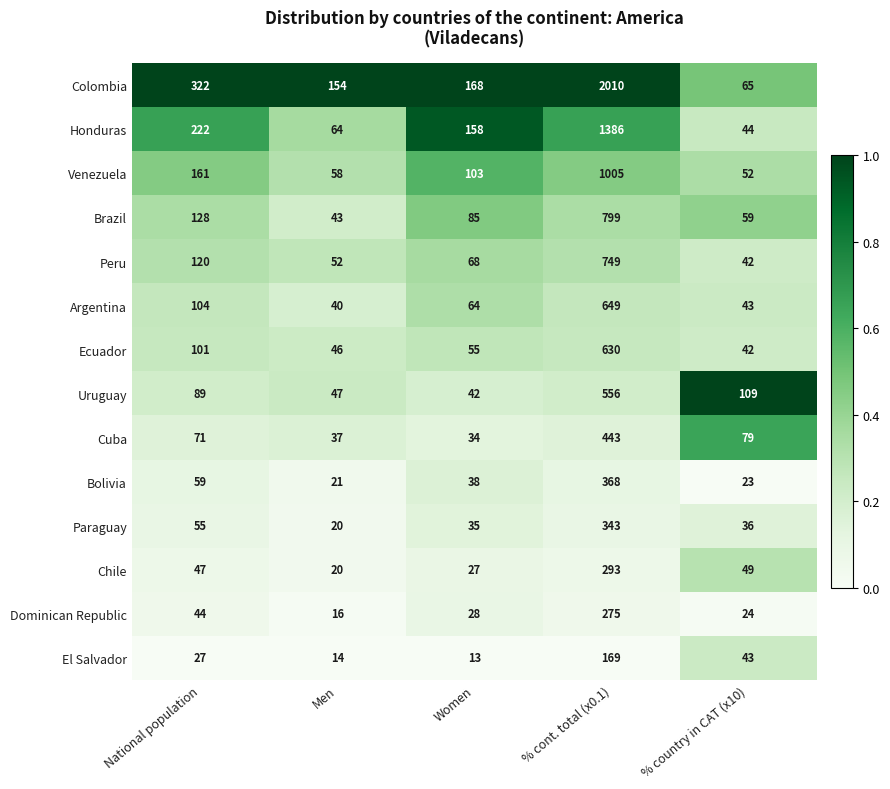

What is the total value across all series at Men?

632